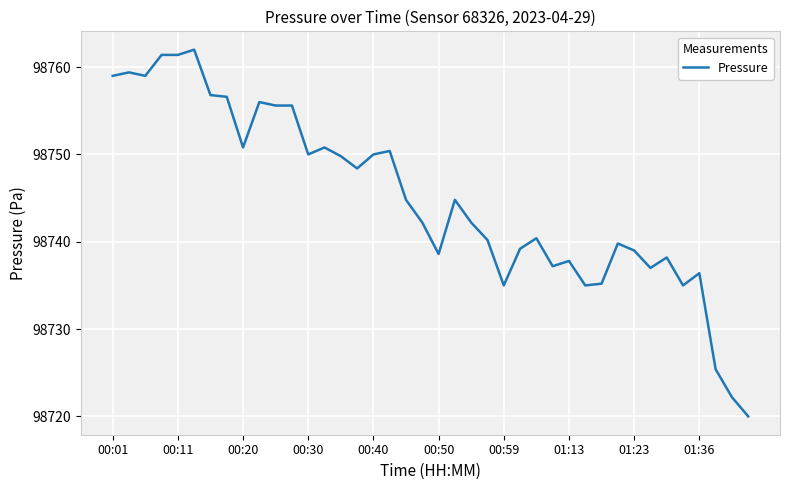

What is the greatest value displayed?

98762.0